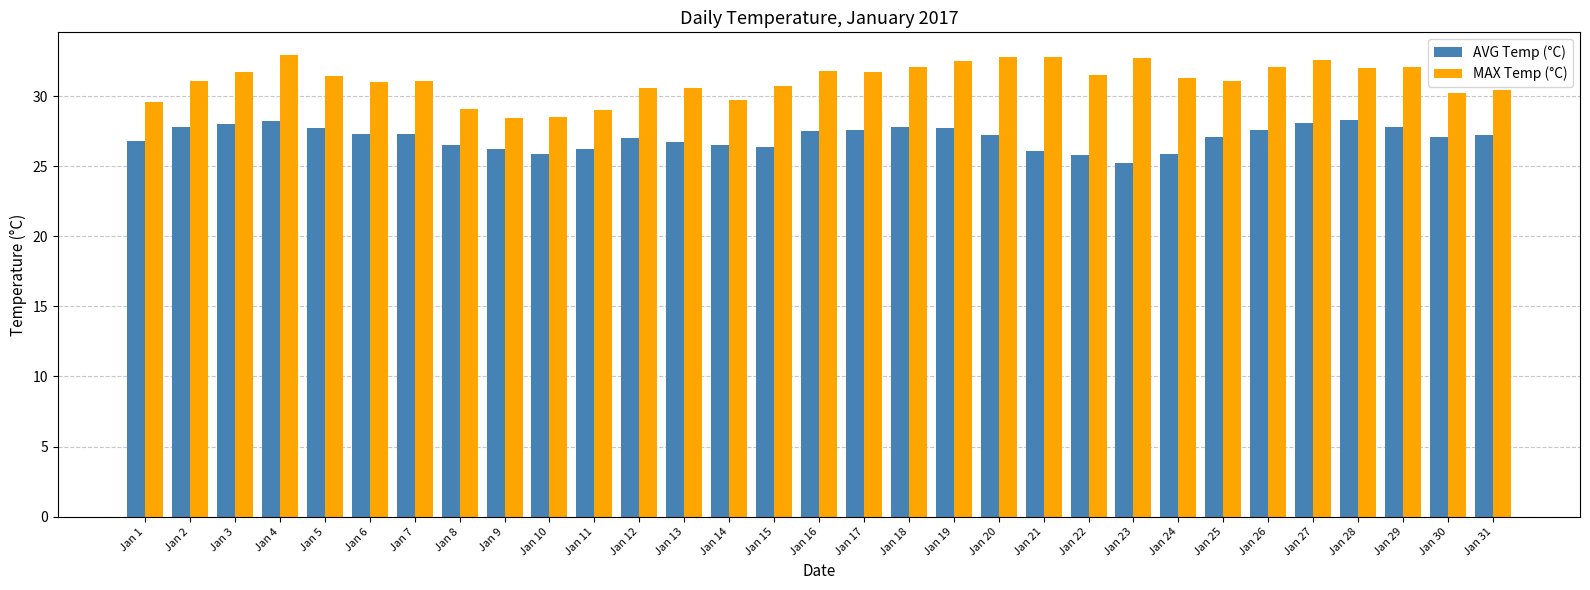

What is the difference between the maximum and minimum values in the AVG Temp (°C) series?

3.1